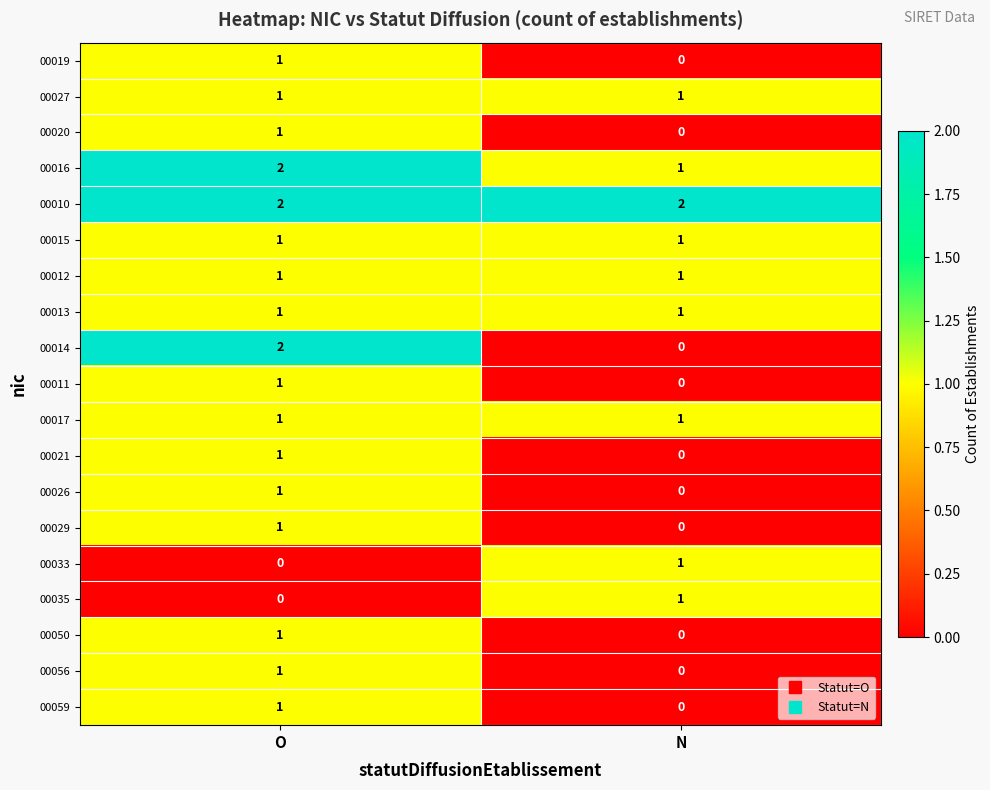

At which category is the sum across all series the highest?

O